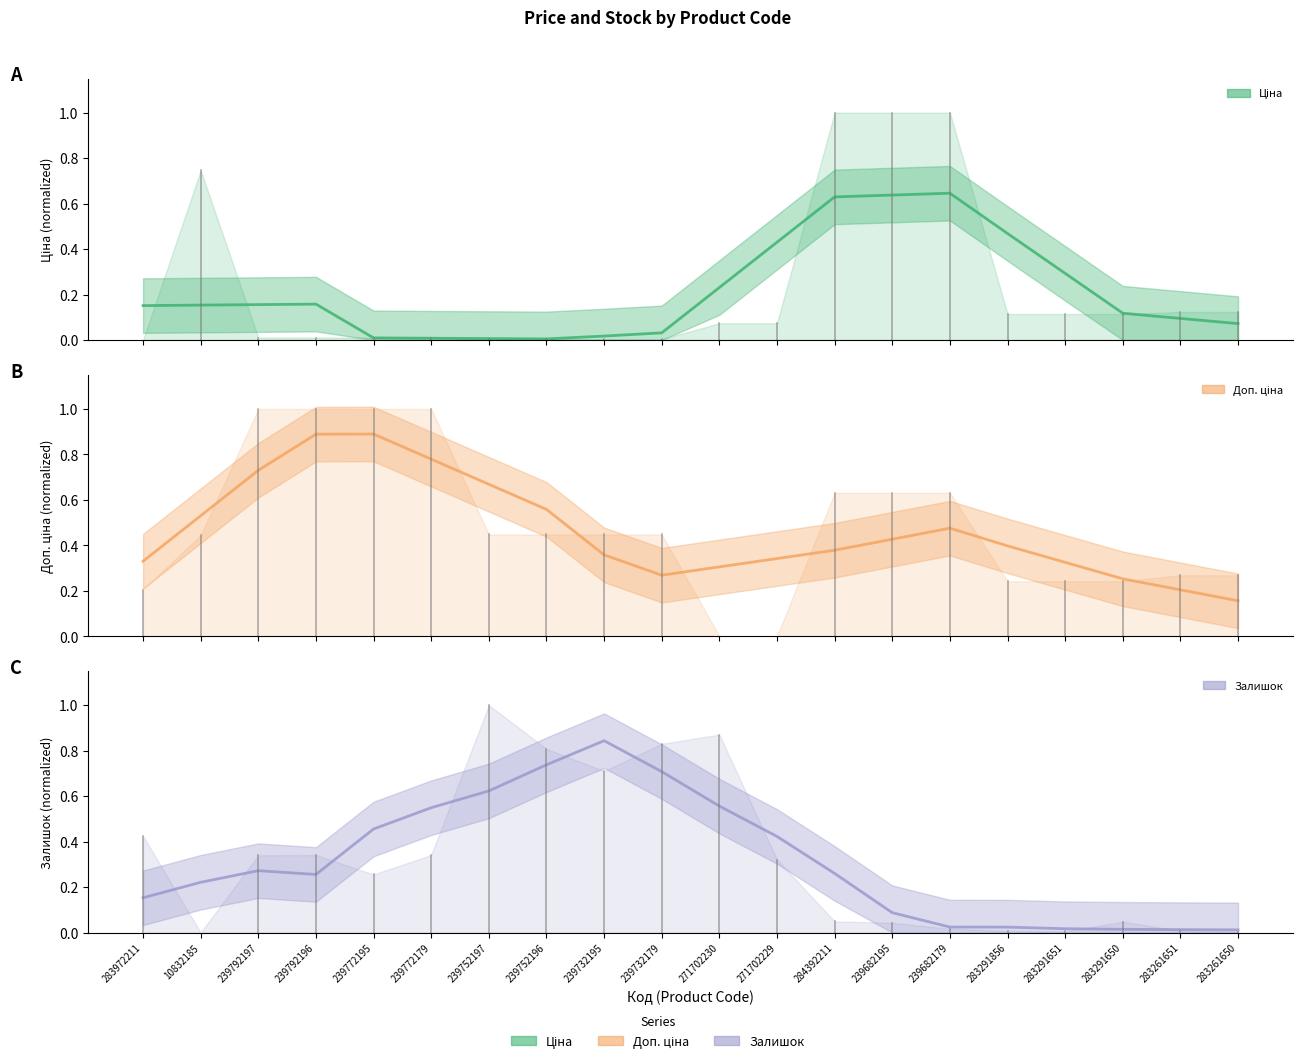

The Ціна series shows 0.3 at 283291651. True or false?

True